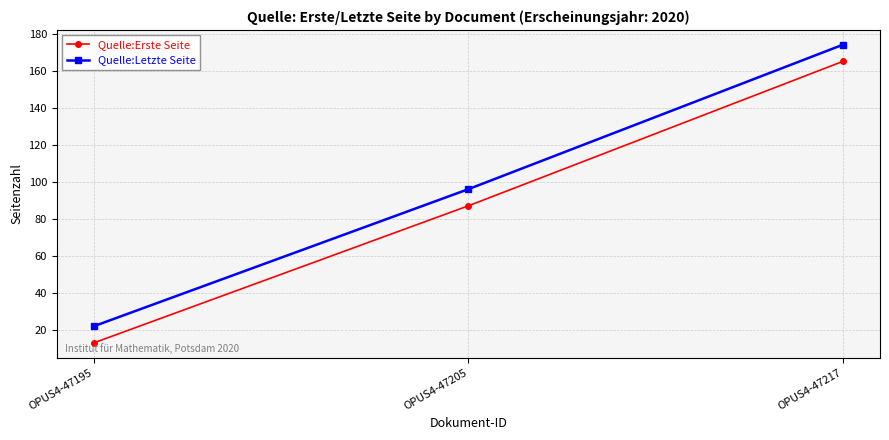

What is the average value of the Quelle:Erste Seite series?

88